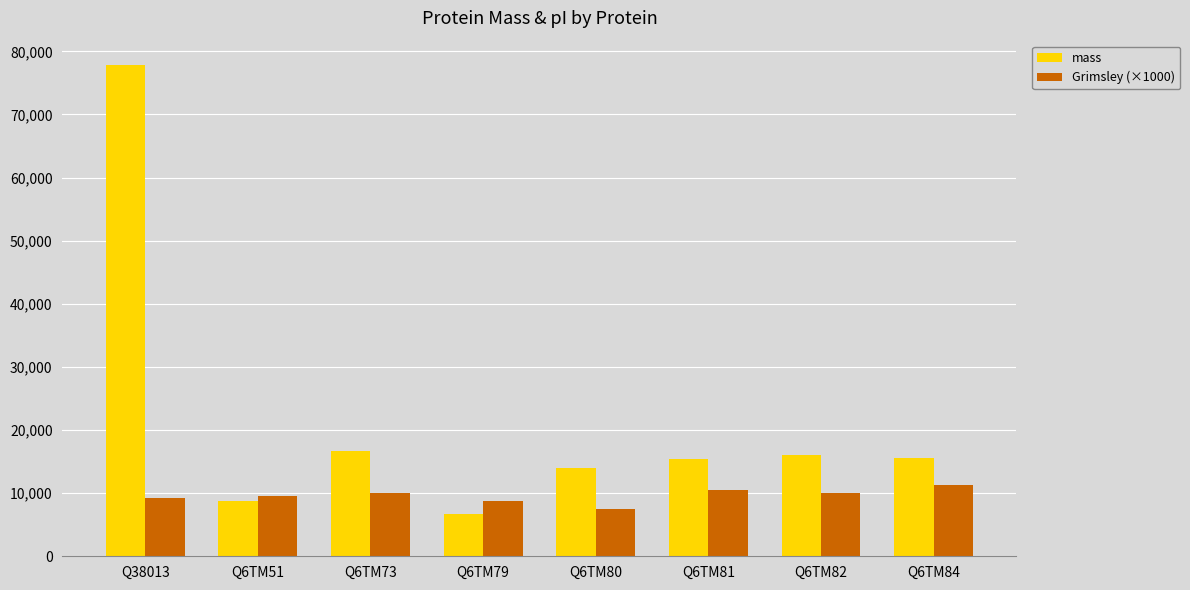

At which category is the sum across all series the highest?

Q38013